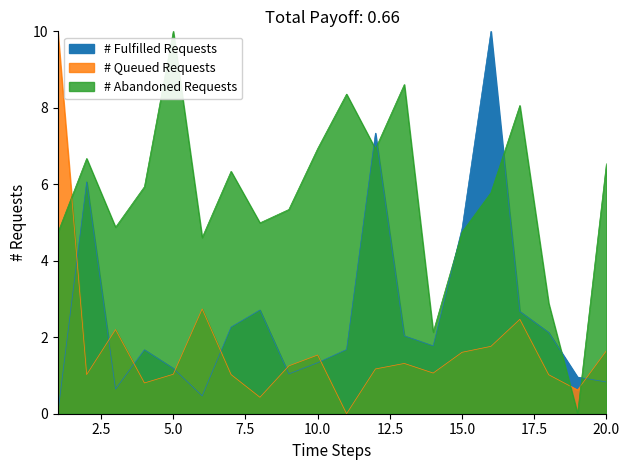

Does the chart have visible grid lines?

No